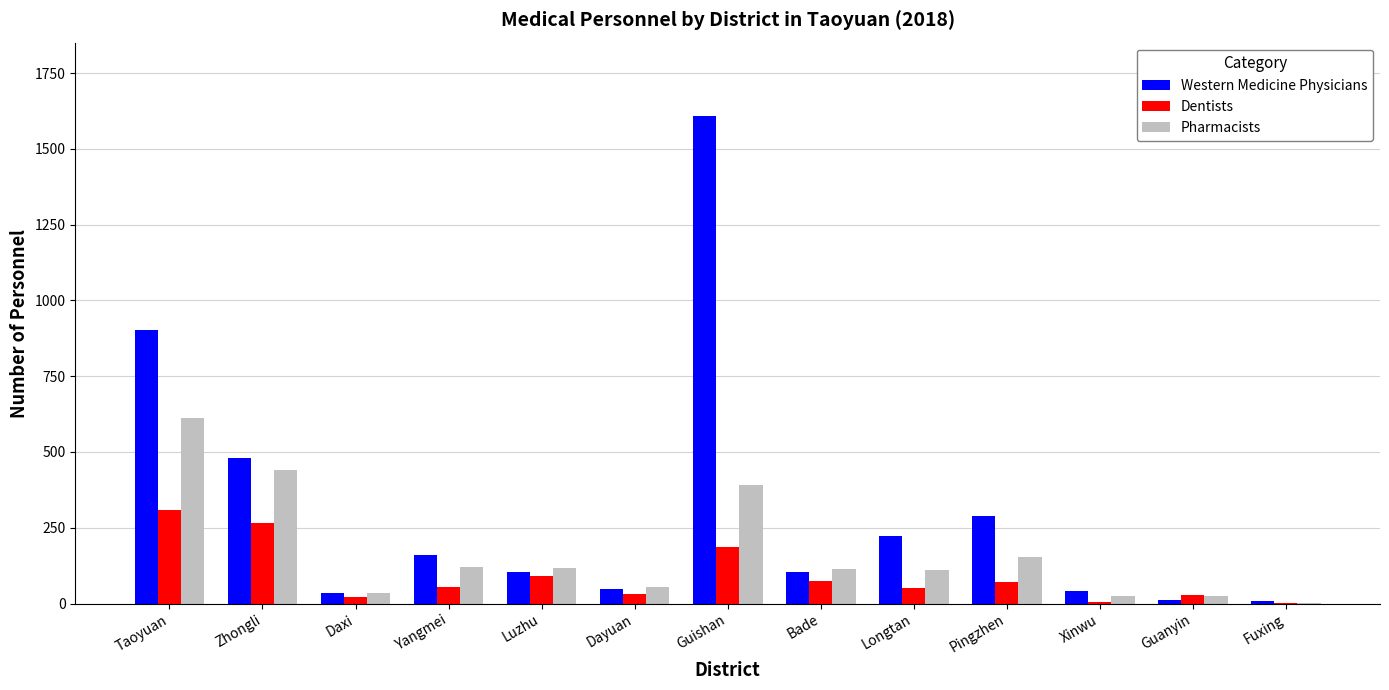

What is the sum of the Pharmacists values at Pingzhen and Taoyuan?

766